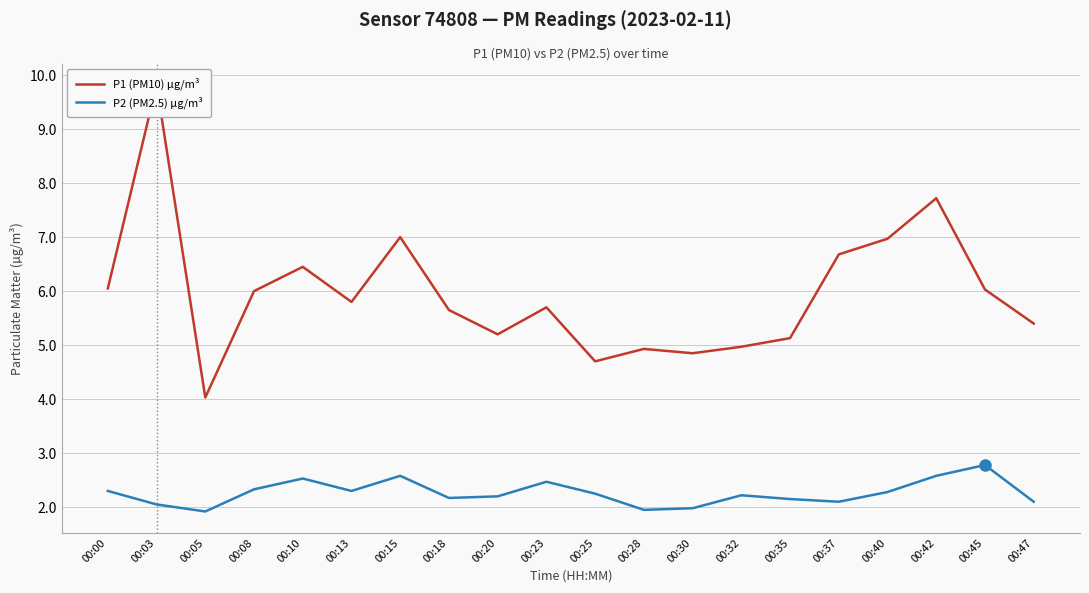

What is the average value of the P2 (PM2.5) µg/m³ series?

2.3